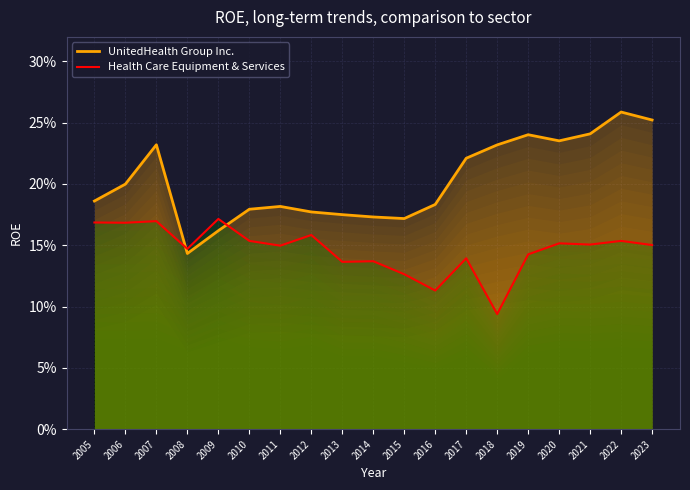

At which category is the sum across all series the highest?

2022